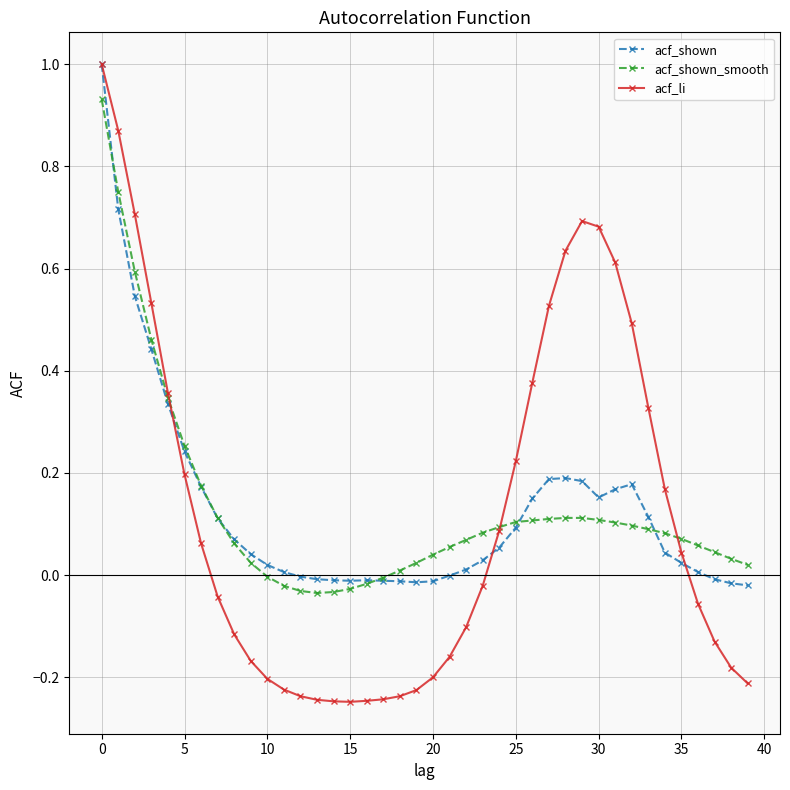

What are all the series names shown in the legend?

acf_shown, acf_shown_smooth, acf_li